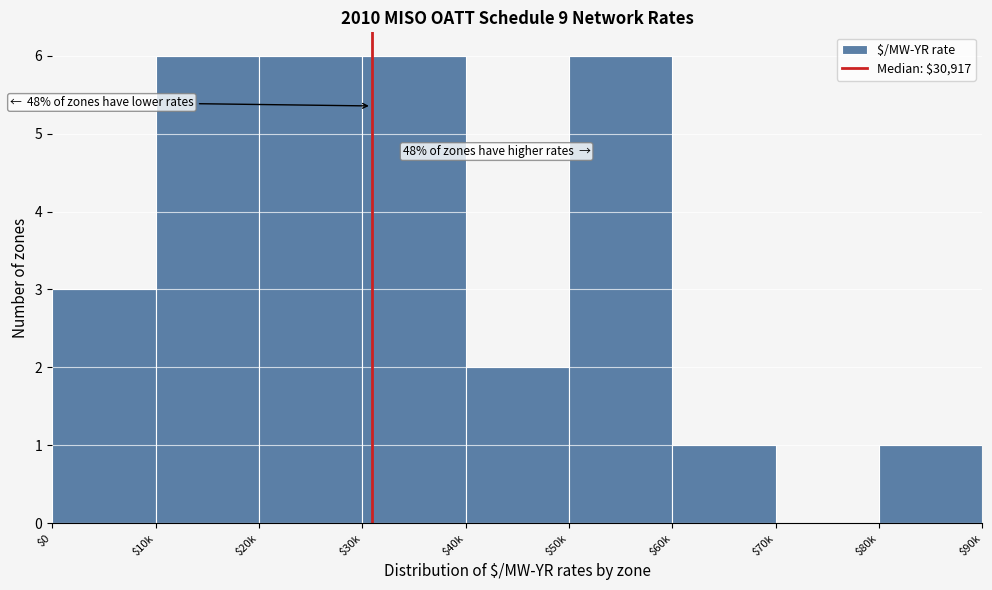

True or false: the data shows 9 at $50k.

False